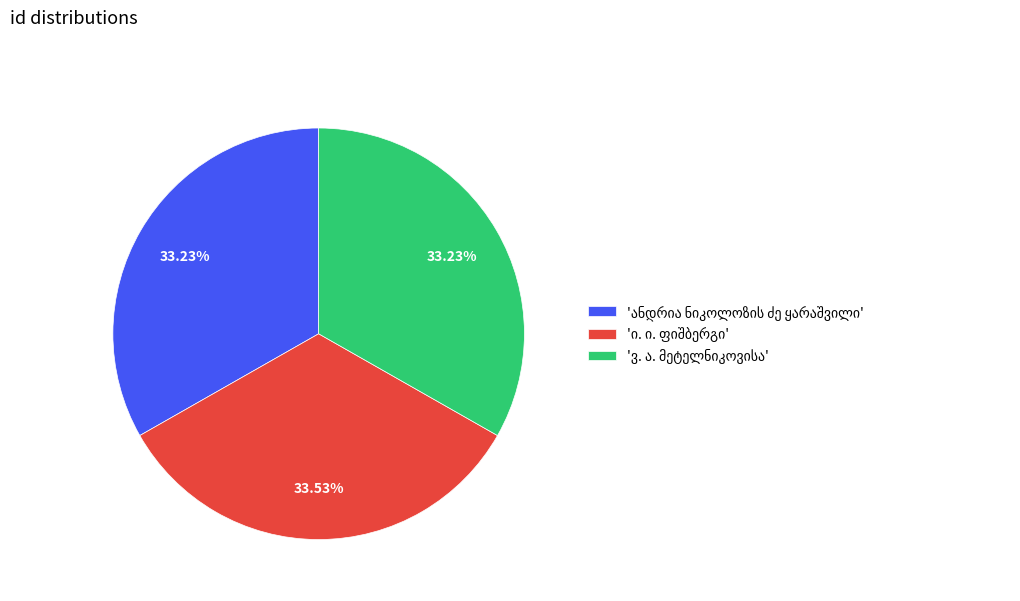

Does any single category account for the majority?

No